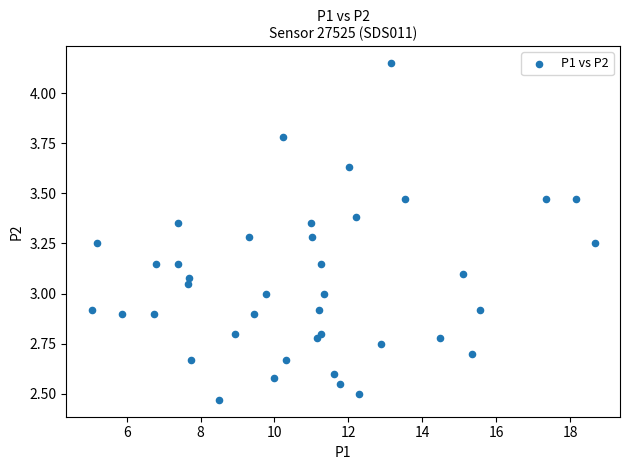

What is the range of Y values (max minus min)?

1.7